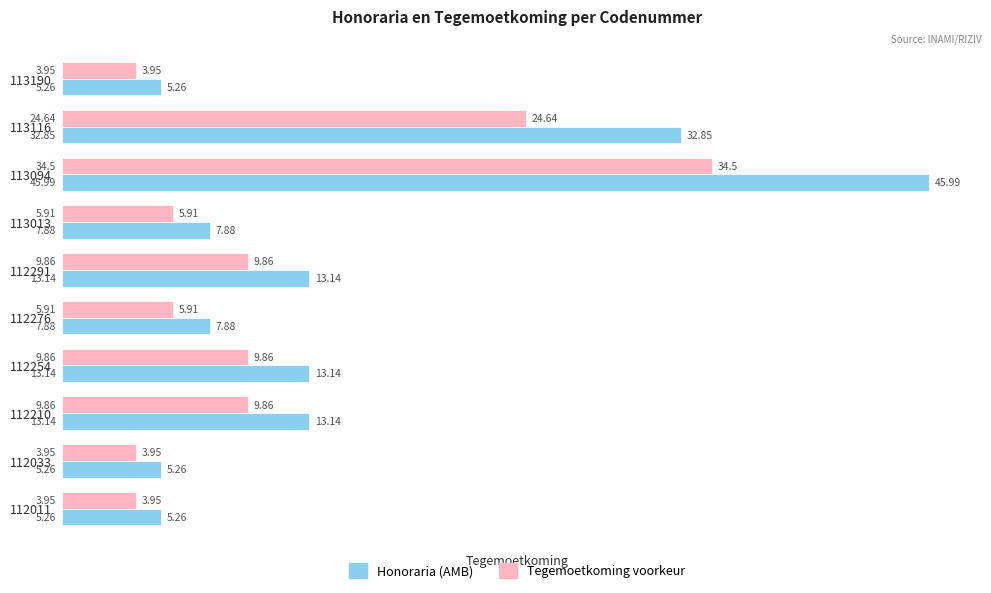

List the series in order of their peak value, highest first.

Honoraria (AMB), Tegemoetkoming voorkeur